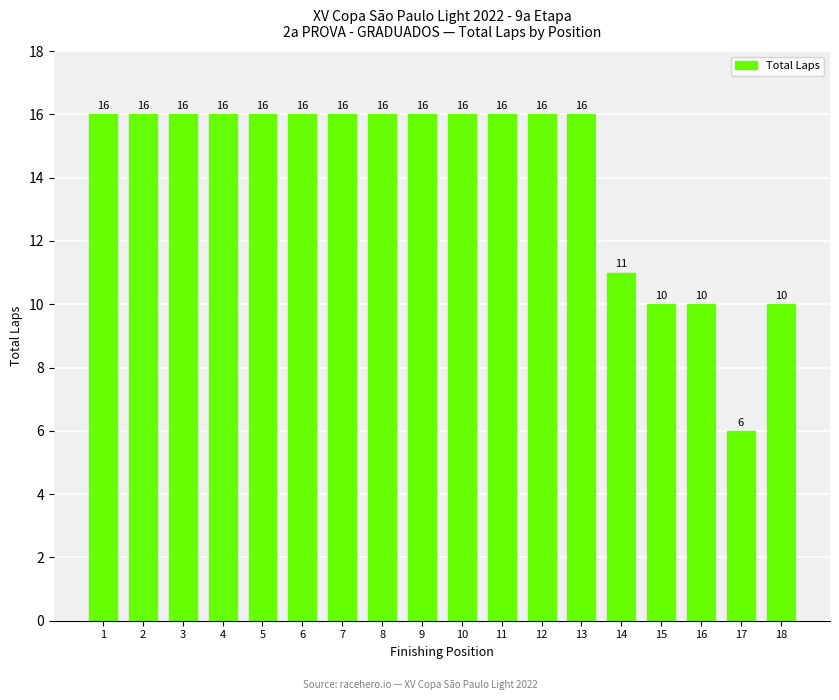

What is the difference between the maximum and second lowest values?

6